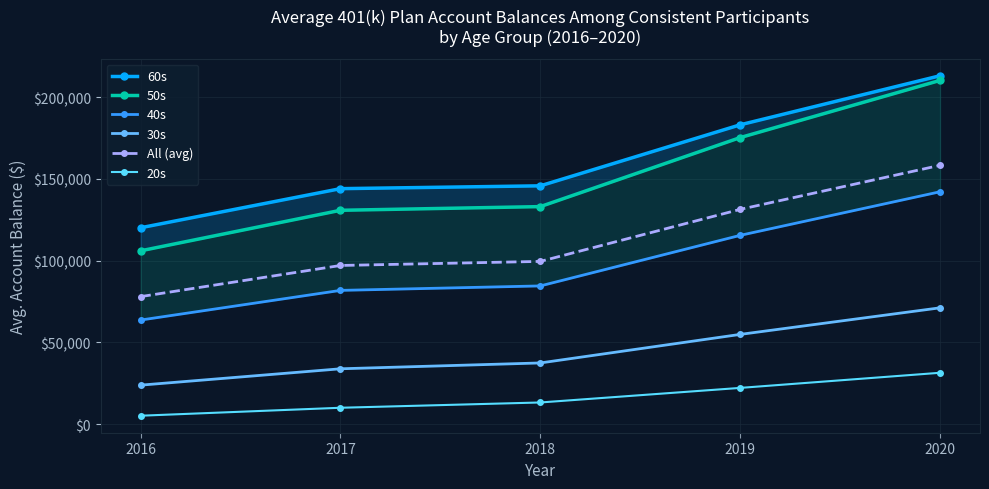

Which series has the largest total across all categories?

60s